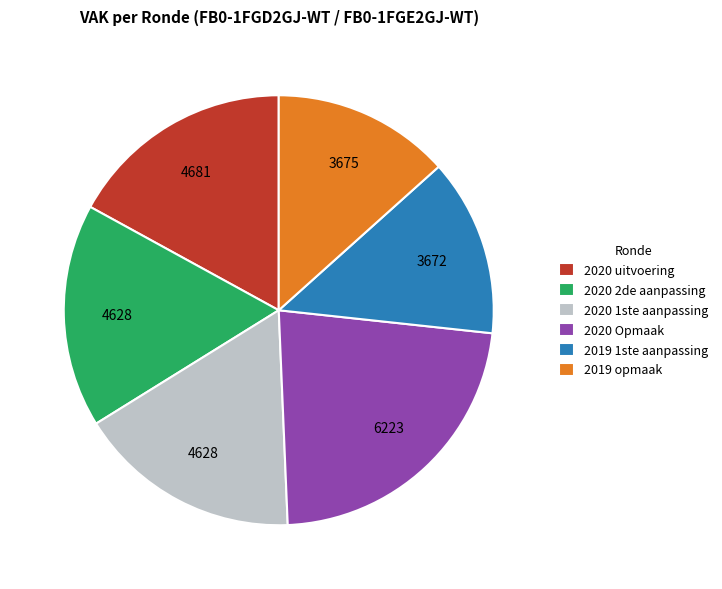

Count the number of slices in the pie.

6